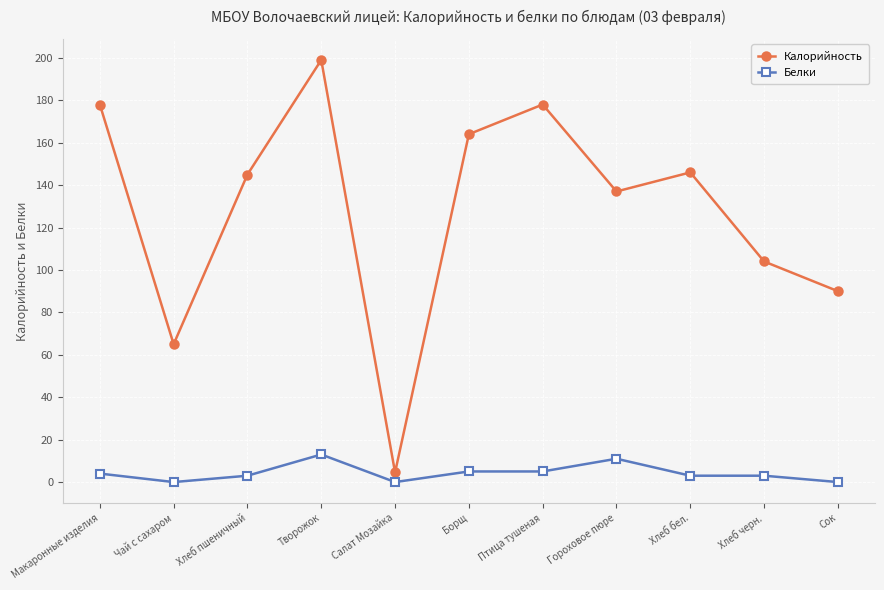

Reading left to right, list all the values displayed in this chart.

Калорийность: Макаронные изделия=178.0	Чай с сахаром=65.0	Хлеб пшеничный=145.0	Творожок=199.0	Салат Мозайка=4.5	Борщ=164.0	Птица тушеная=178.0	Гороховое пюре=137.0	Хлеб бел.=146.0	Хлеб черн.=104.0	Сок=90.0
Белки: Макаронные изделия=4.0	Чай с сахаром=0.0	Хлеб пшеничный=3.0	Творожок=13.0	Салат Мозайка=0.0	Борщ=5.0	Птица тушеная=5.0	Гороховое пюре=11.0	Хлеб бел.=3.0	Хлеб черн.=3.0	Сок=0.0